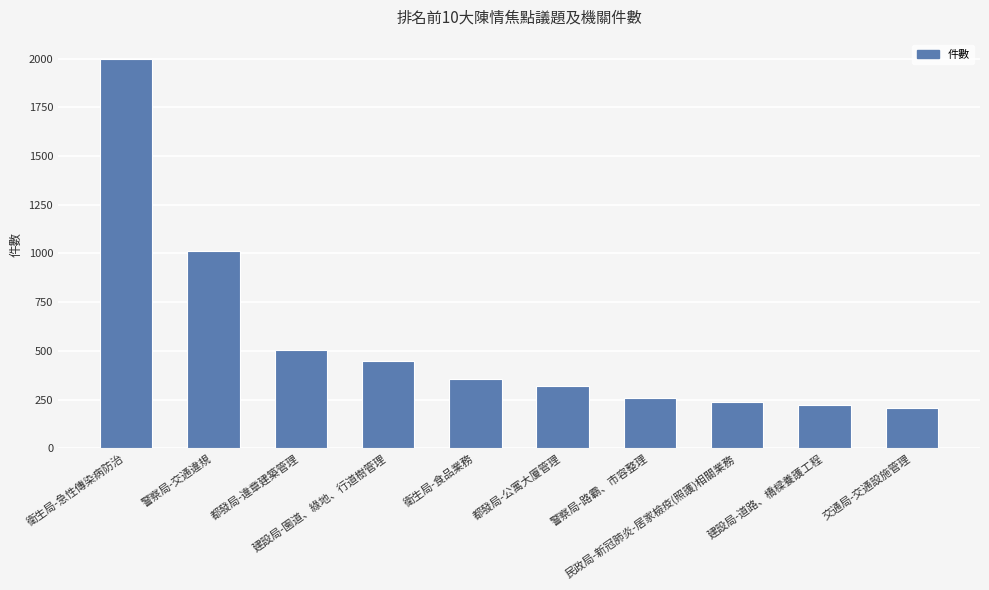

What is the maximum value shown in the chart?

1997